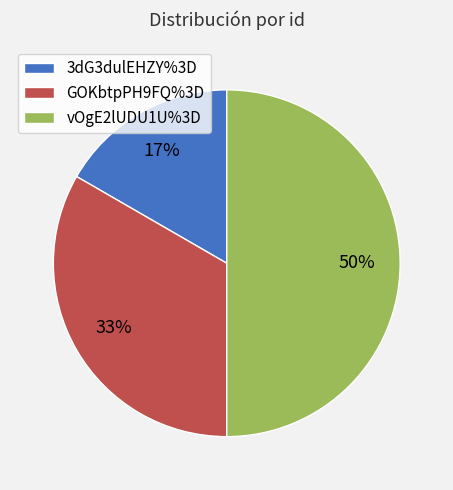

What is the ratio of the value at 3dG3dulEHZY%3D to the value at GOKbtpPH9FQ%3D?

0.5